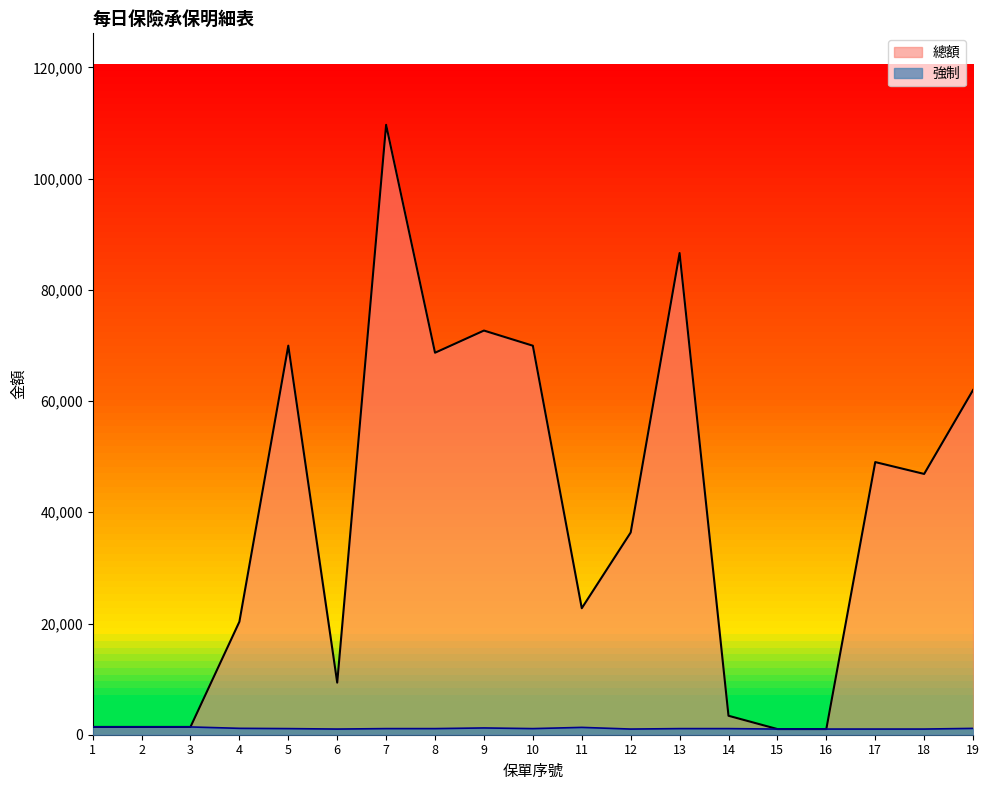

What is the difference between the second highest and second lowest values in the 強制 series?

379